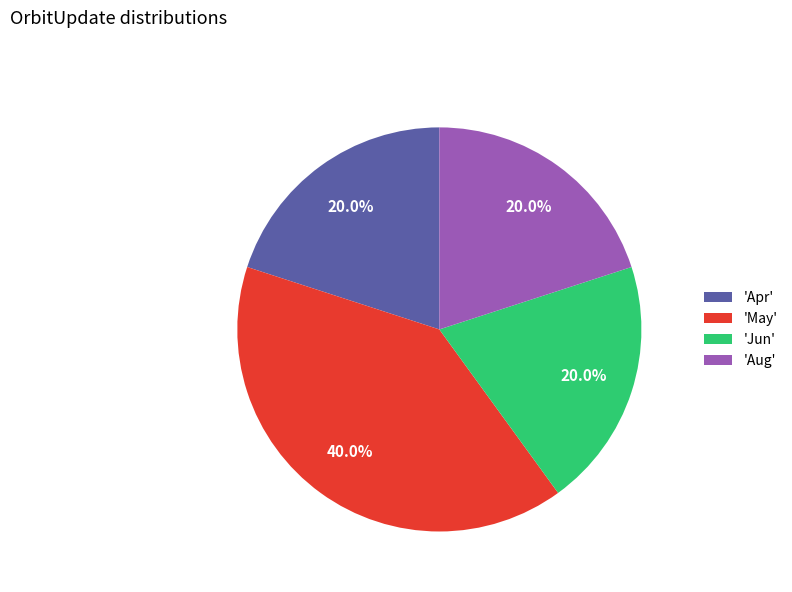

To the nearest percent, what is the average slice percentage?

25%